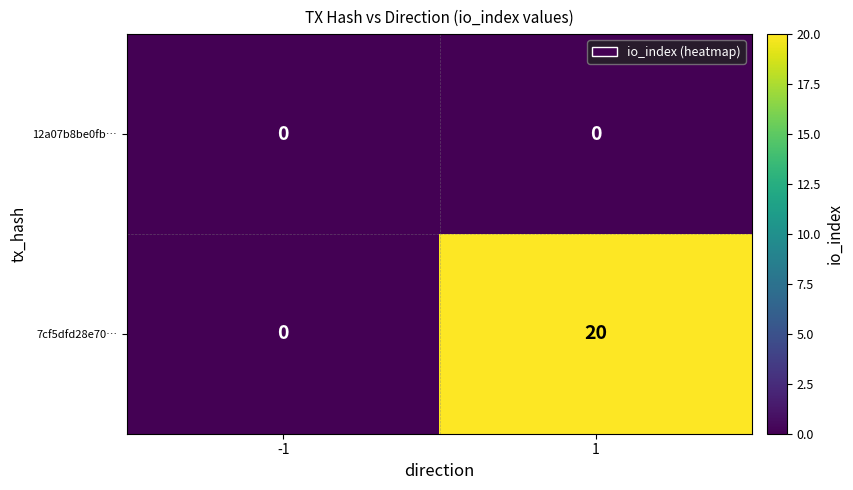

Which series has the widest spread of values?

7cf5dfd28e70…